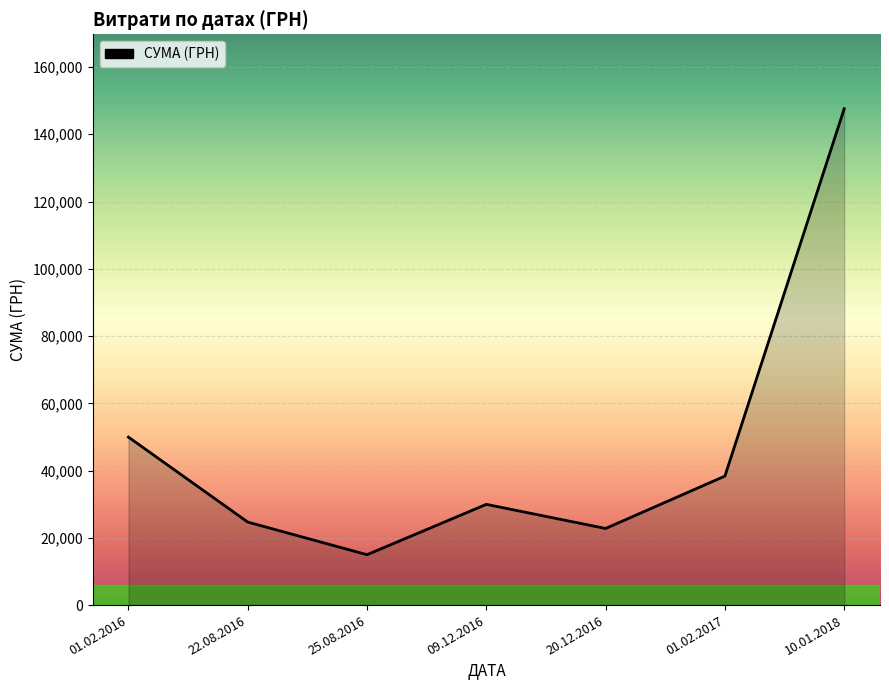

How many values are below 29952?

3